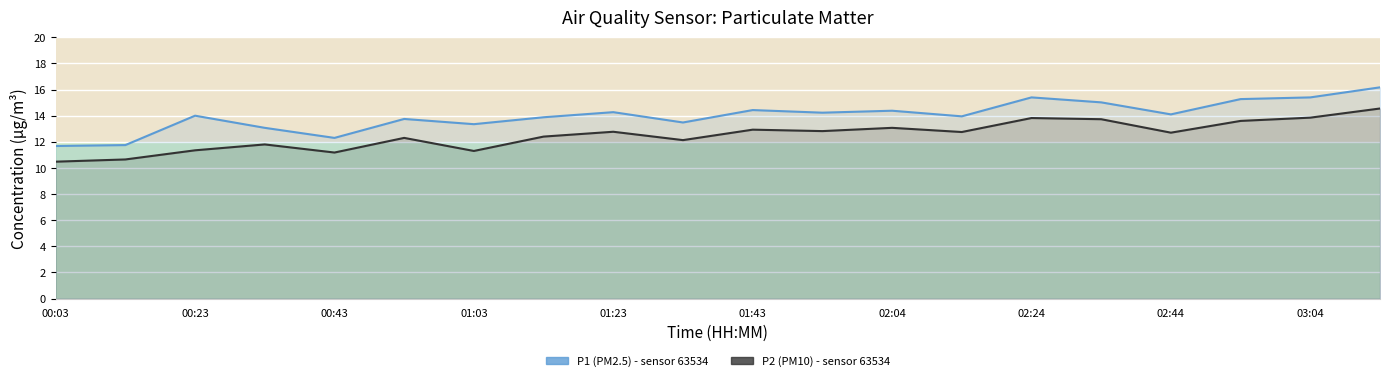

Which series has the largest range (max minus min)?

P1